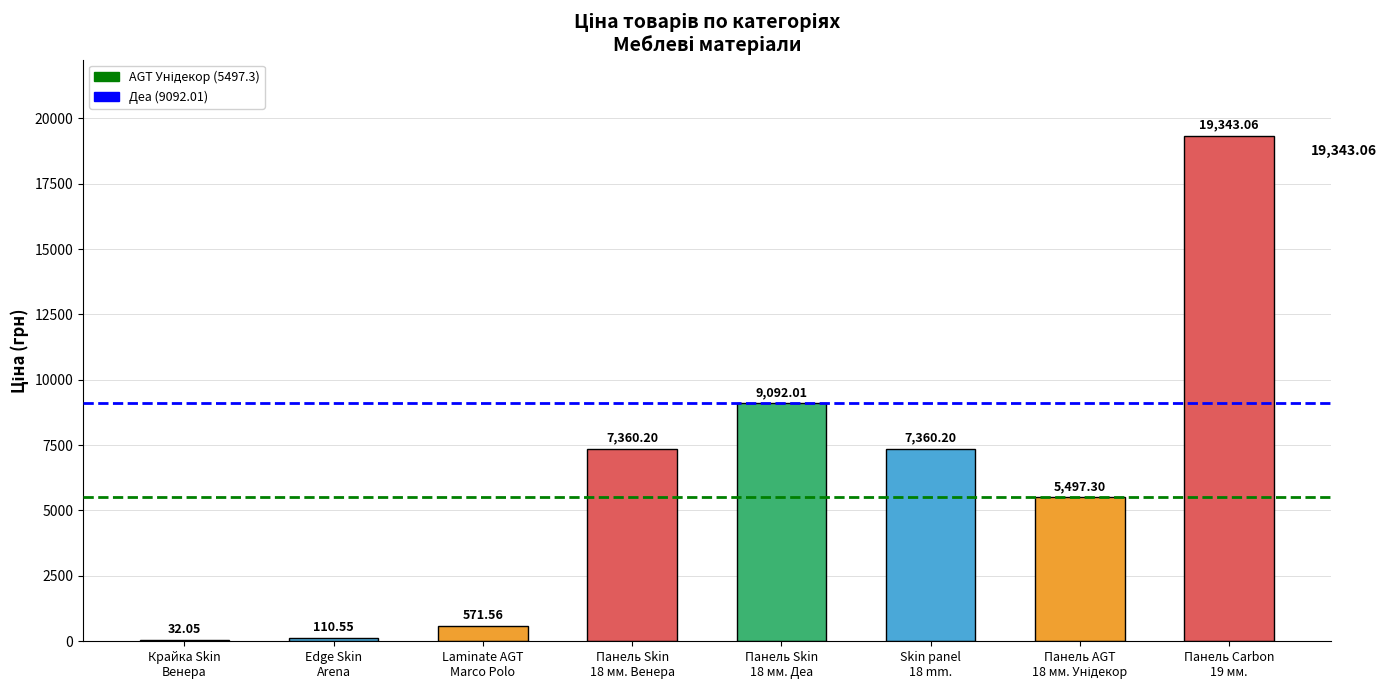

What is the sum of all values?

49366.9